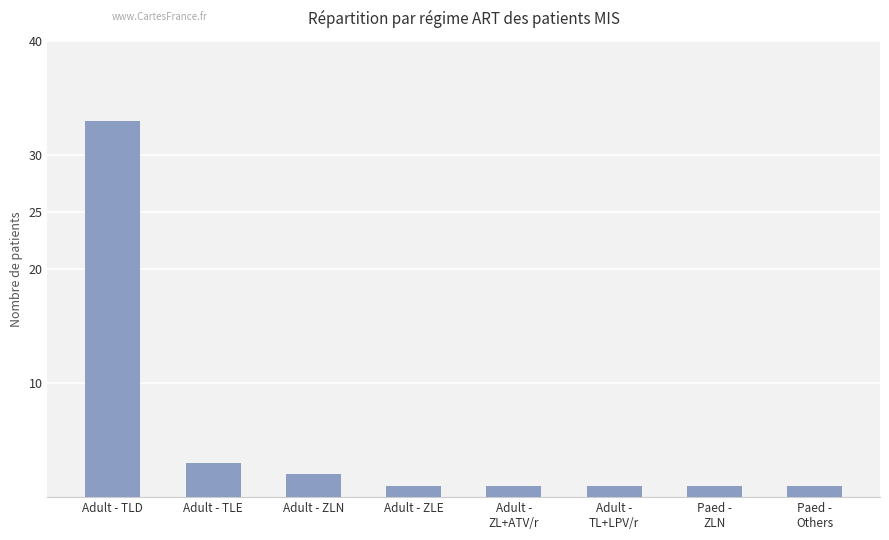

Reading left to right, list all the values displayed in this chart.

Adult - TLD=33	Adult - TLE=3	Adult - ZLN=2	Adult - ZLE=1	Adult -
ZL+ATV/r=1	Adult -
TL+LPV/r=1	Paed -
ZLN=1	Paed -
Others=1